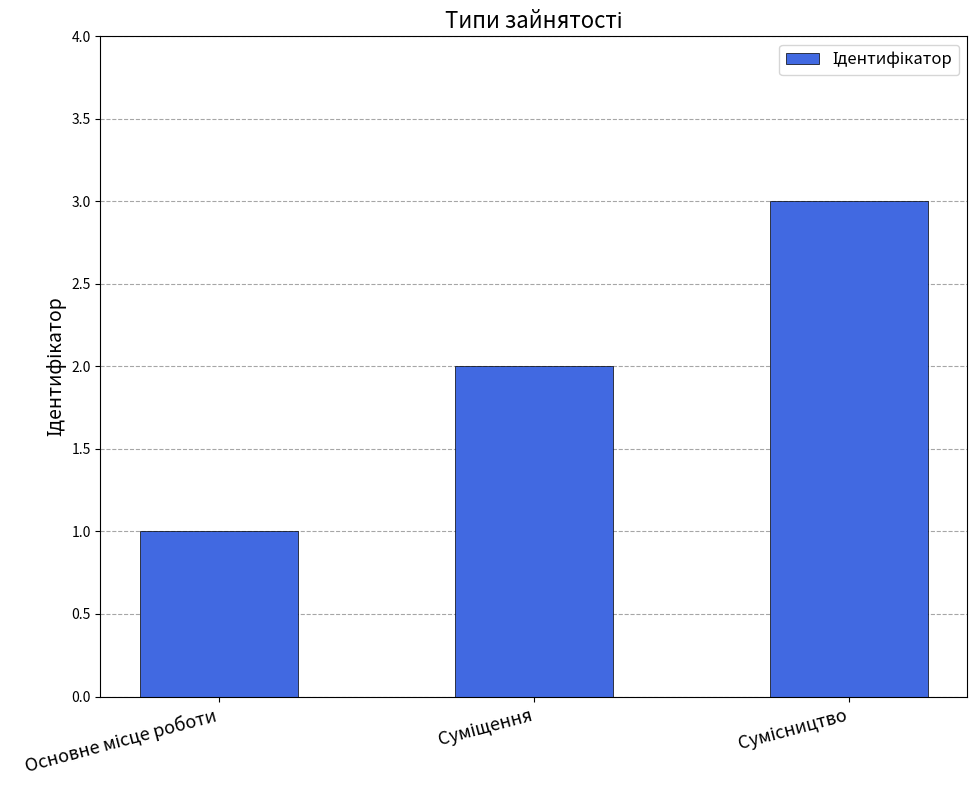

Count the values in the range 1 to 3.

3